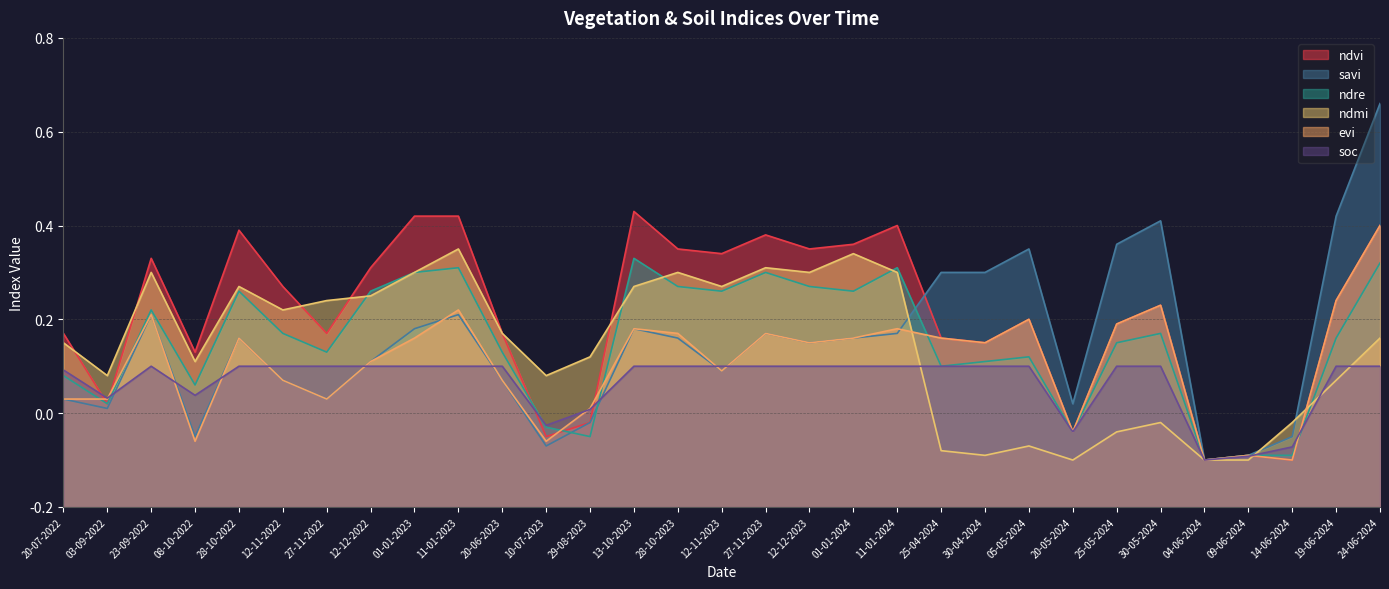

At which category is the sum across all series the highest?

24-06-2024